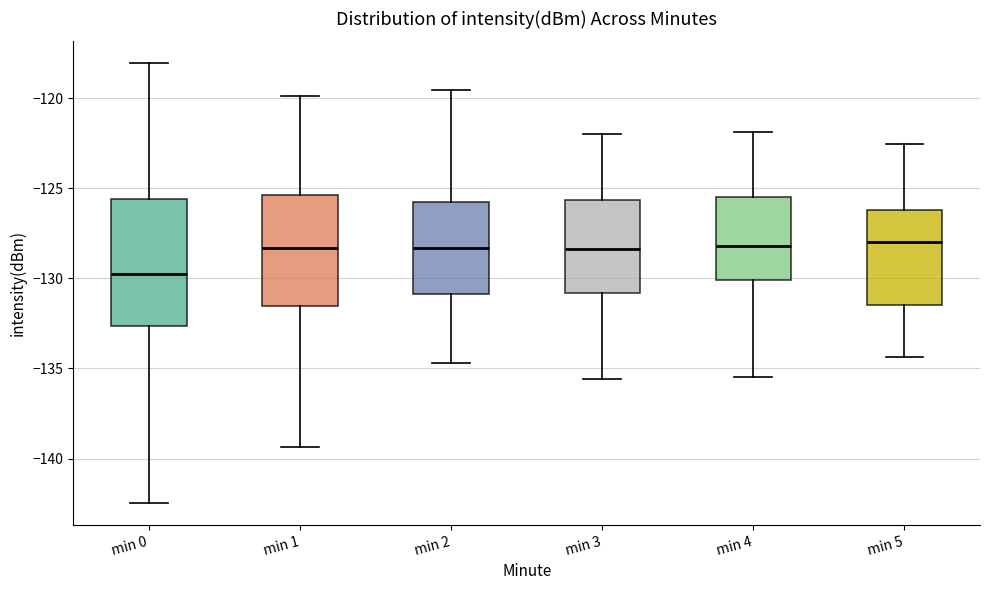

Reading left to right, read every box against the y-axis: the position of its median line, the range the box covers, and the ends of its whiskers. The values are not printed on the chart, so give them approximately, as read against the axis.

min 0: median -130.0, box -132.5 to -125.5, whiskers -142.5 to -118.0
min 1: median -128.5, box -131.5 to -125.5, whiskers -139.5 to -120.0
min 2: median -128.5, box -131.0 to -126.0, whiskers -134.5 to -119.5
min 3: median -128.5, box -131.0 to -125.5, whiskers -135.5 to -122.0
min 4: median -128.0, box -130.0 to -125.5, whiskers -135.5 to -122.0
min 5: median -128.0, box -131.5 to -126.0, whiskers -134.5 to -122.5